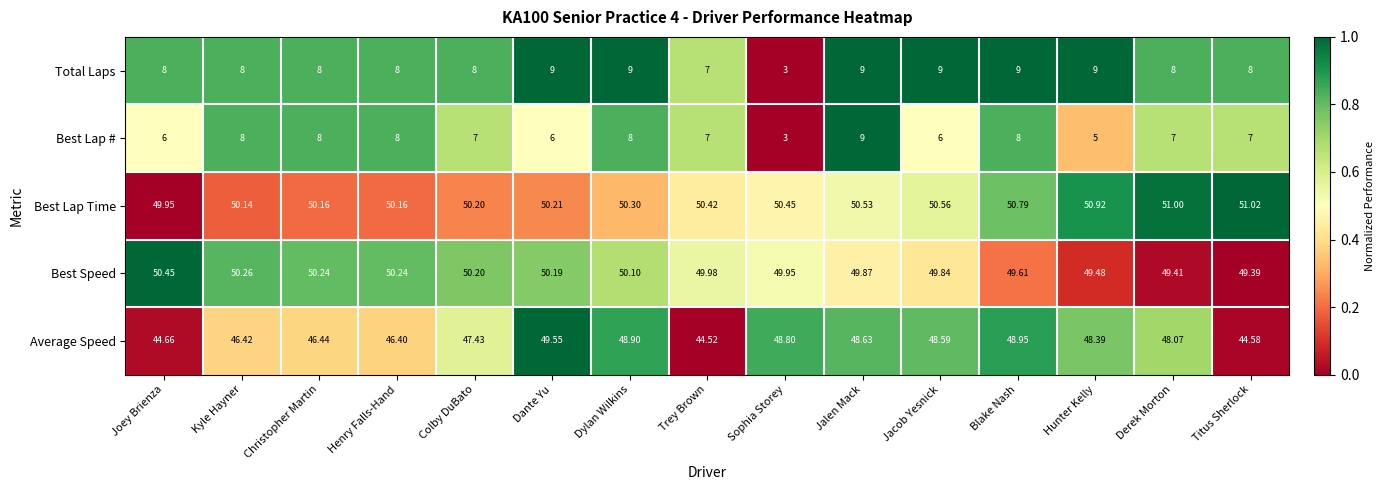

Which category has the lowest value across all series?

Sophia Storey